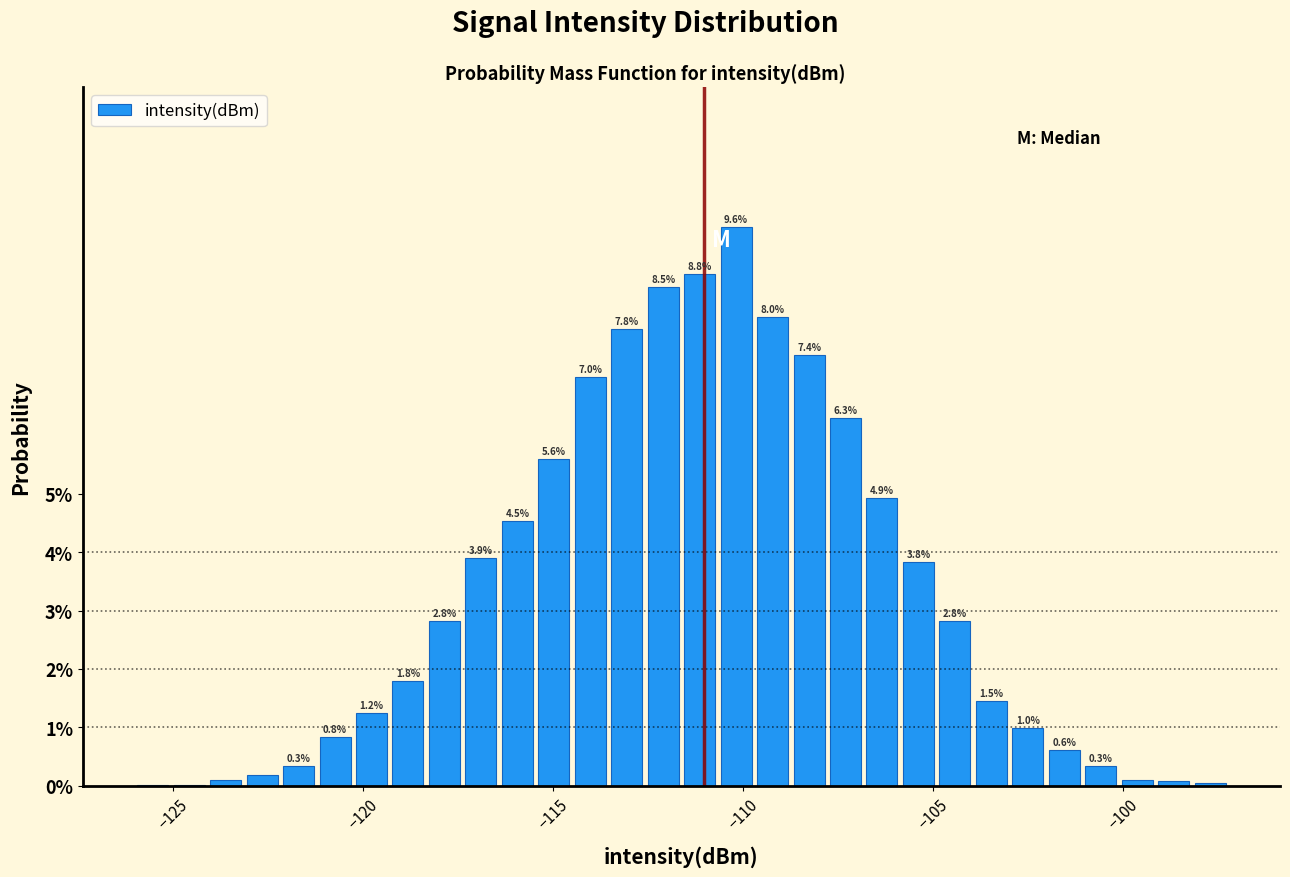

Read against the x-axis, roughly where is the centre of the tallest bar?

-110.0